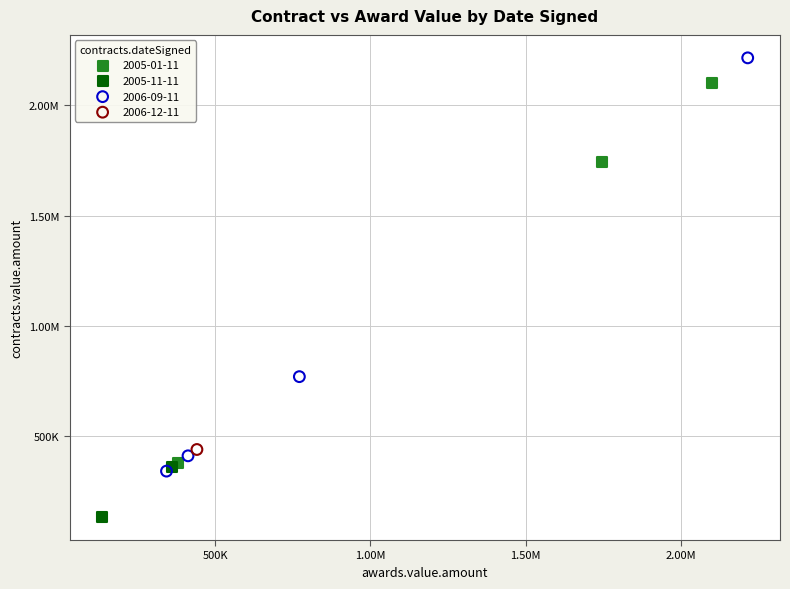

What are all the series names shown in the legend?

2005-01-11, 2005-11-11, 2006-09-11, 2006-12-11